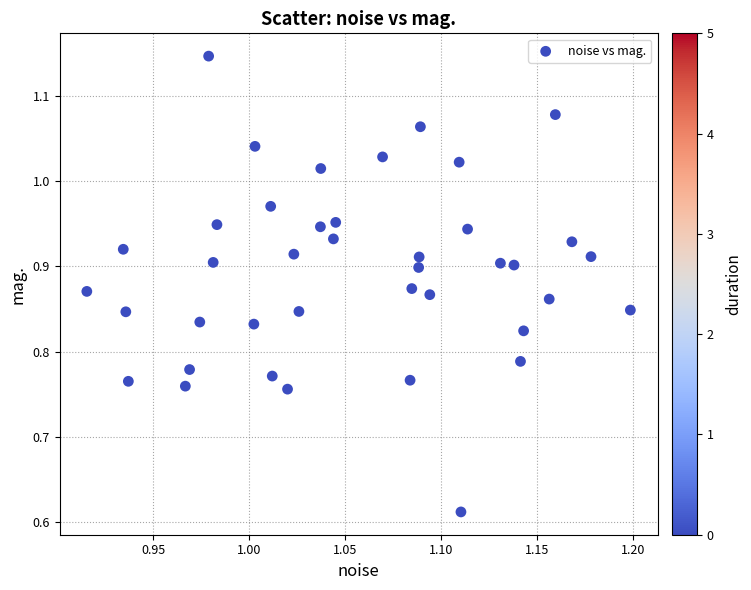

What is the range of Y values (max minus min)?

0.5